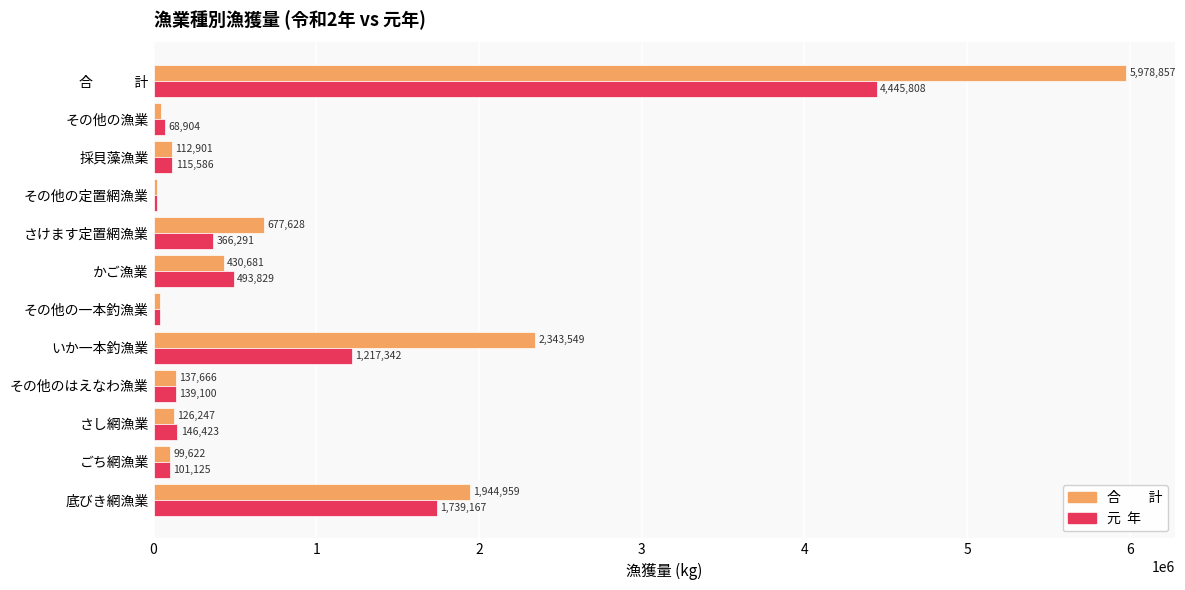

Which label corresponds to the largest value in the chart?

合　　　計